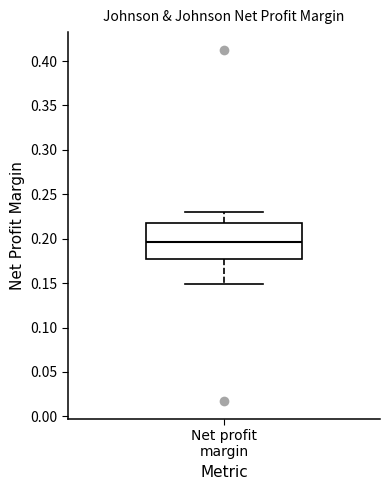

Transcribe this box plot: give where the median line is, the range the box spans, and where the two whiskers end, as read against the y-axis. The values are not printed on the chart, so give them approximately, as read against the axis.

median 0.195, box 0.175 to 0.215, whiskers 0.150 to 0.230